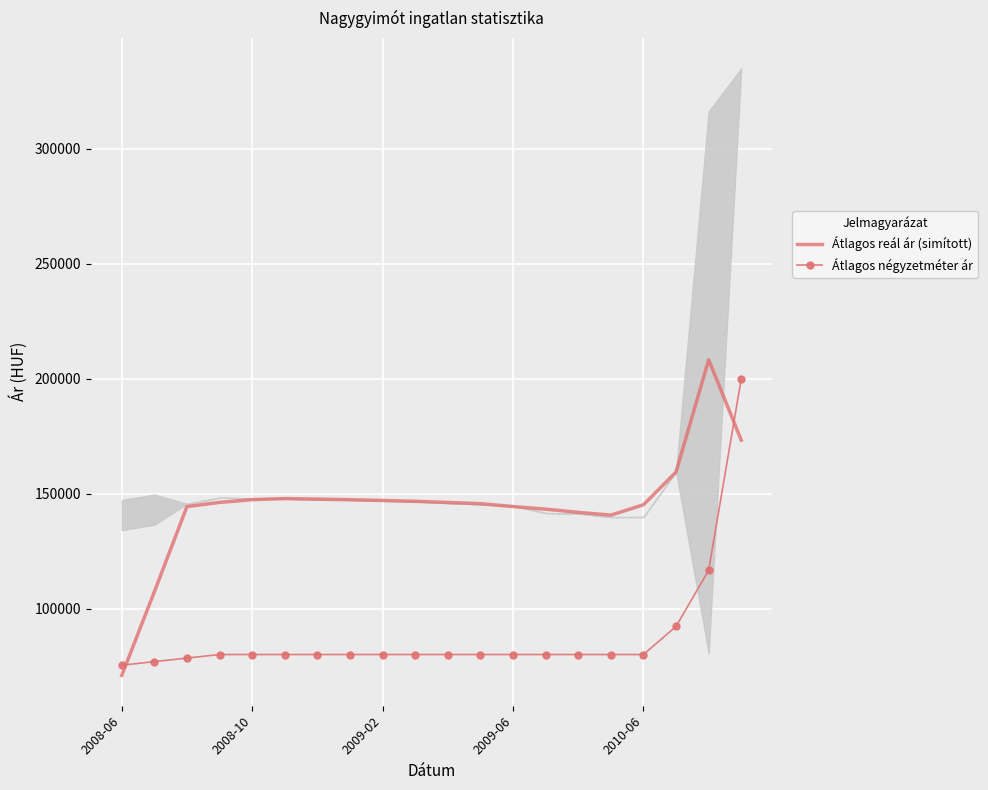

Which series ends up on top after the final intersection of Átlagos négyzetméter ár and Átlagos reál ár (simított)?

Átlagos négyzetméter ár